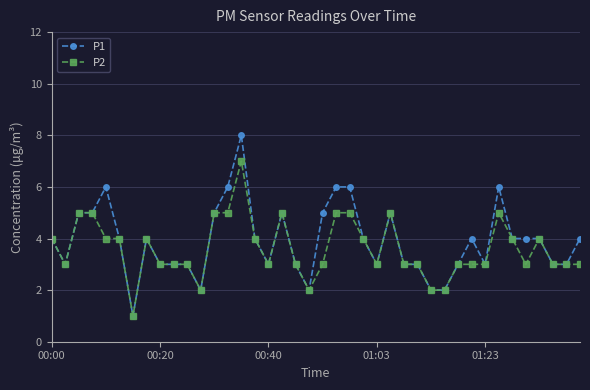

Rank the series by their maximum value, from lowest to highest.

P2, P1